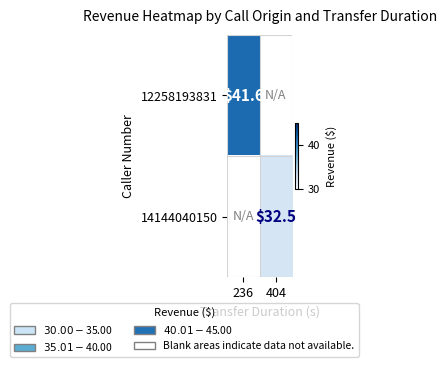

True or false: 14144040150 has a value of 21.0 at 404.

False